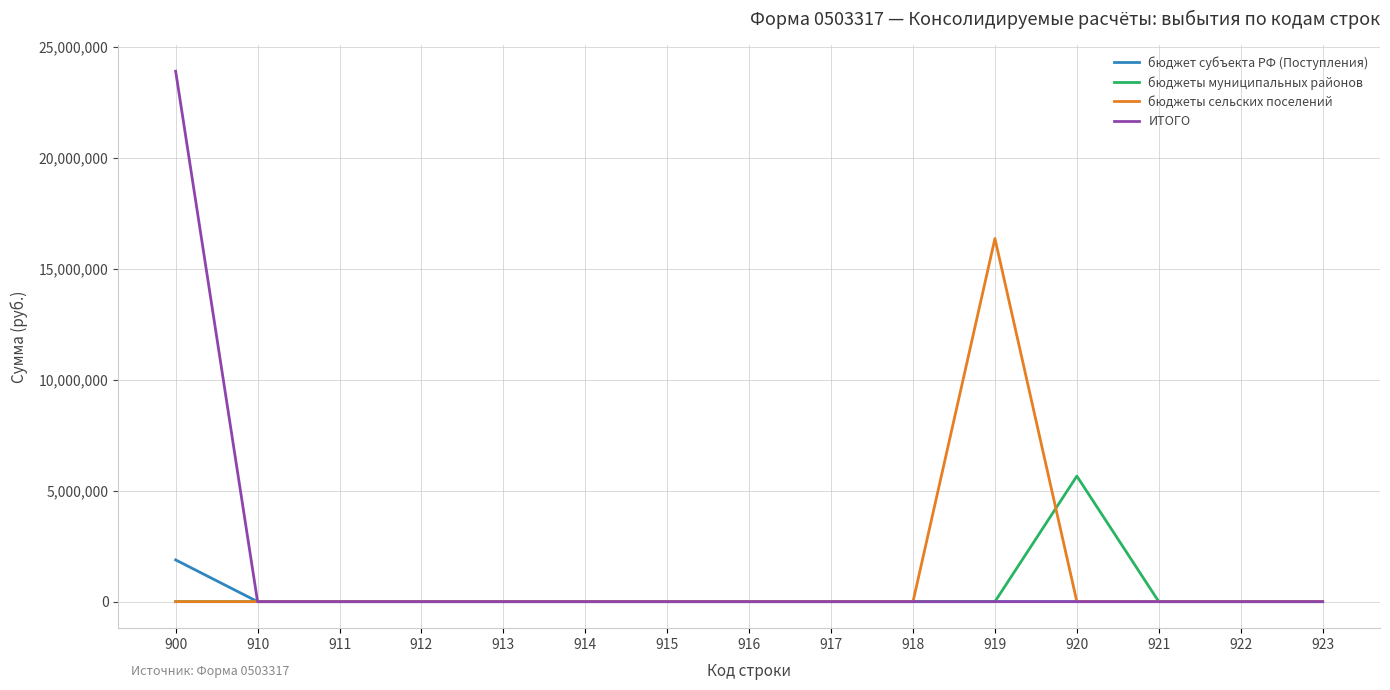

What is the average value of the бюджет субъекта РФ (Поступления) series?

125407.6